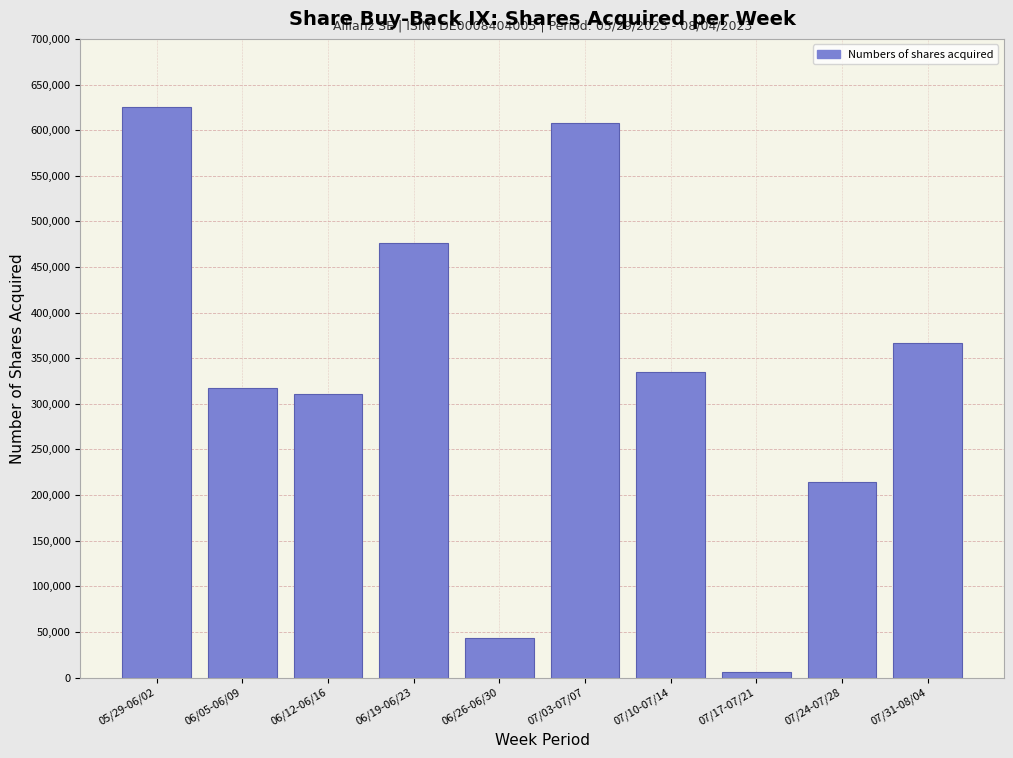

Reading left to right, transcribe all the data shown in this chart.

05/29-06/02=625061	06/05-06/09=316934	06/12-06/16=310671	06/19-06/23=475978	06/26-06/30=43630	07/03-07/07=607588	07/10-07/14=334663	07/17-07/21=5701	07/24-07/28=214797	07/31-08/04=366304